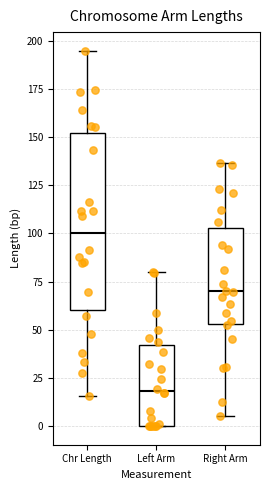

Where does the lower whisker of the box for Right Arm end on the y-axis? The values are not printed on the chart, so give them approximately, as read against the axis.

5